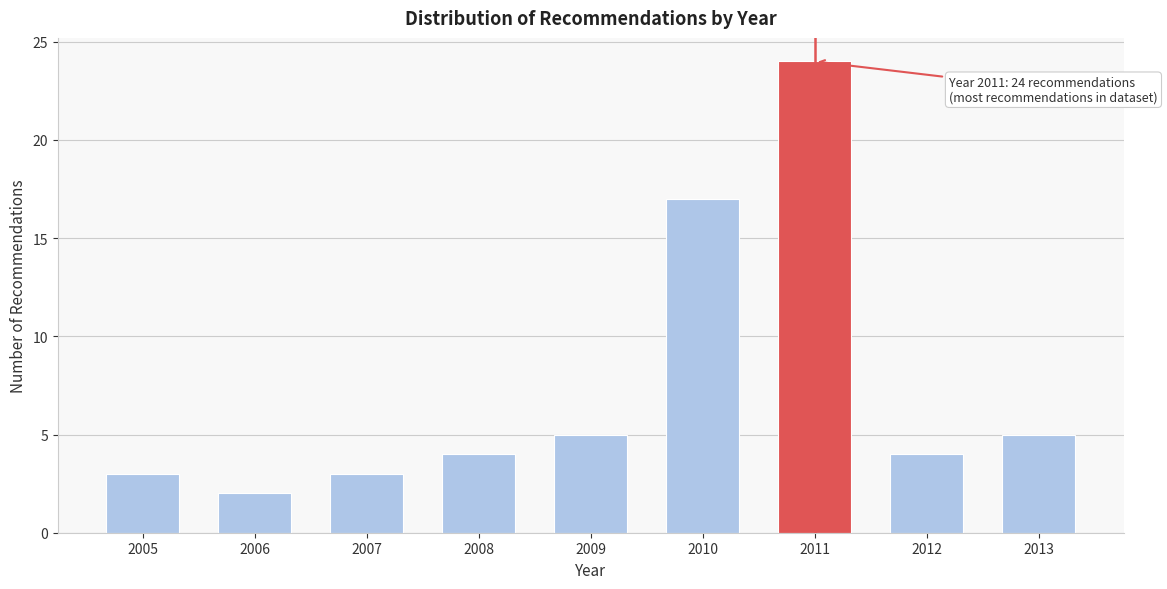

Reading left to right, extract all data points from this chart.

3	2	3	4	5	17	24	4	5